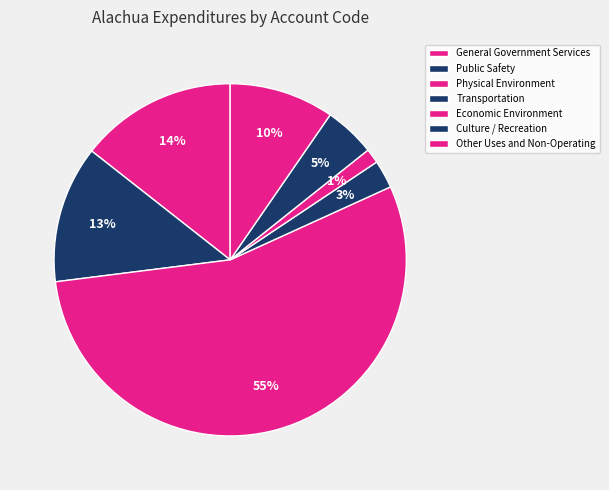

Which slice is the smallest?

Economic Environment